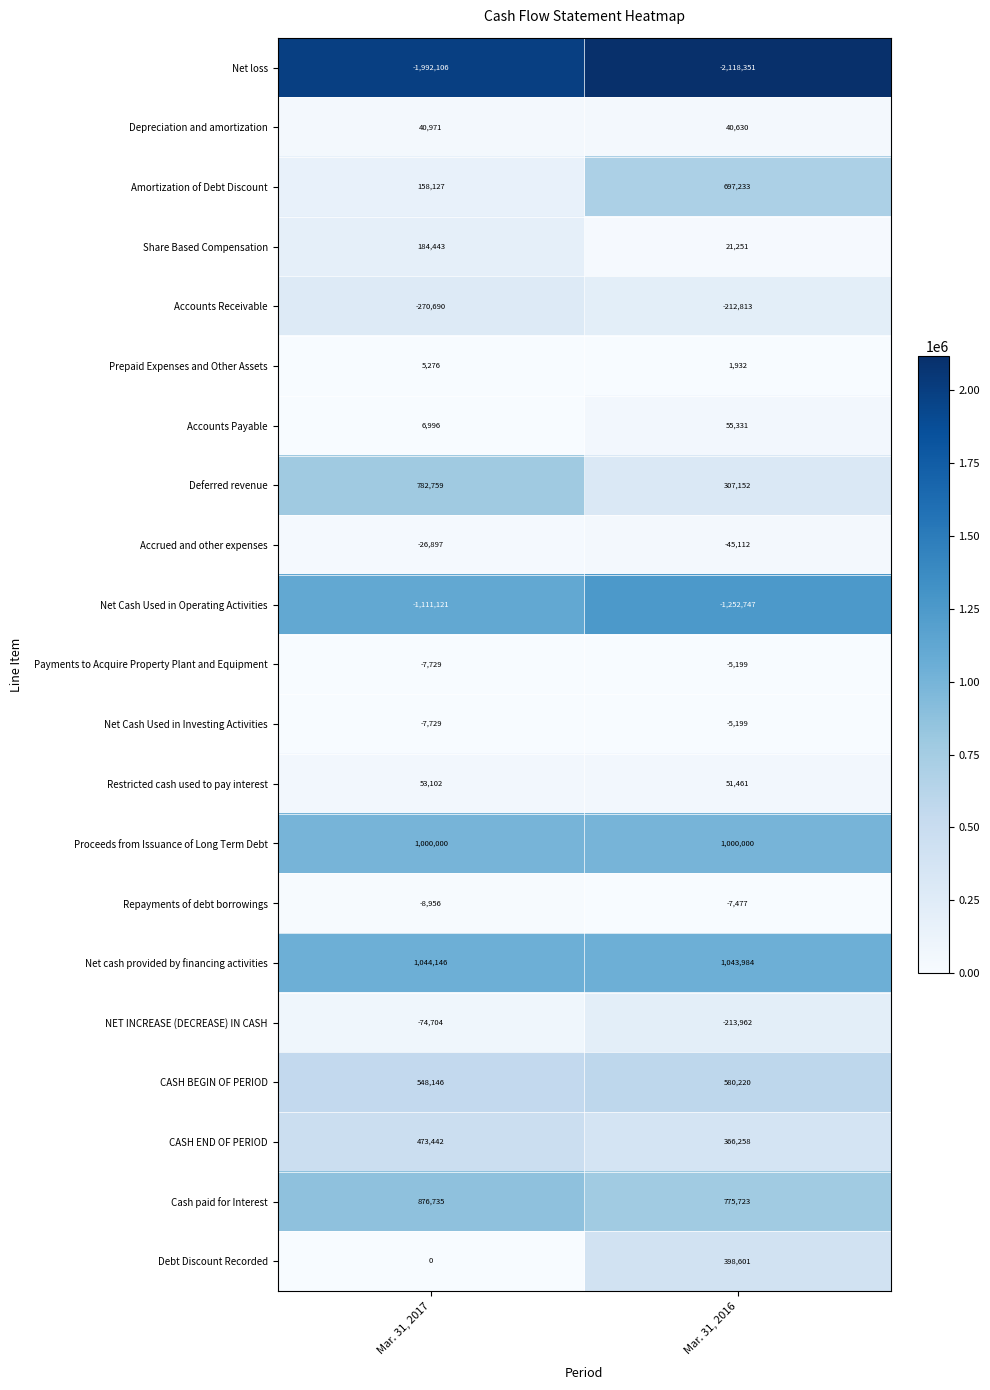

Which series has the widest spread of values?

Amortization of Debt Discount